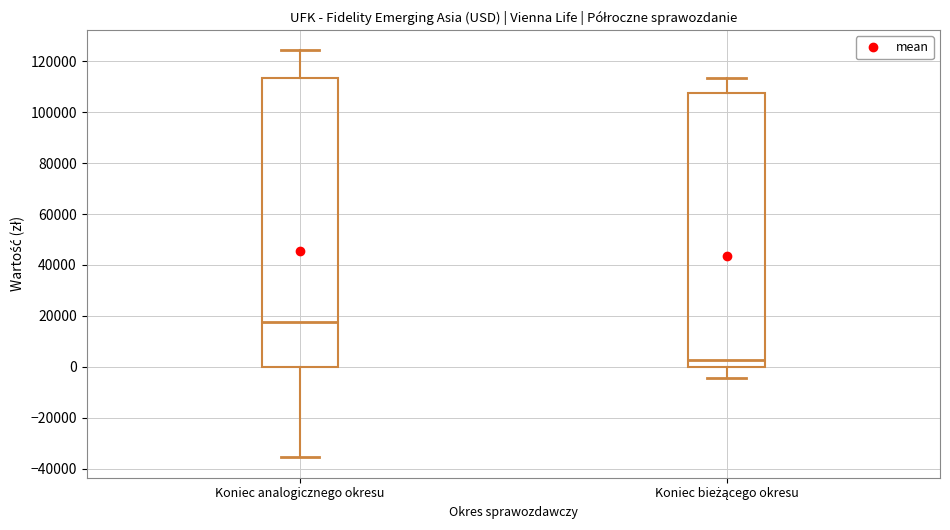

Which box has the lowest median line?

Koniec bieżącego okresu